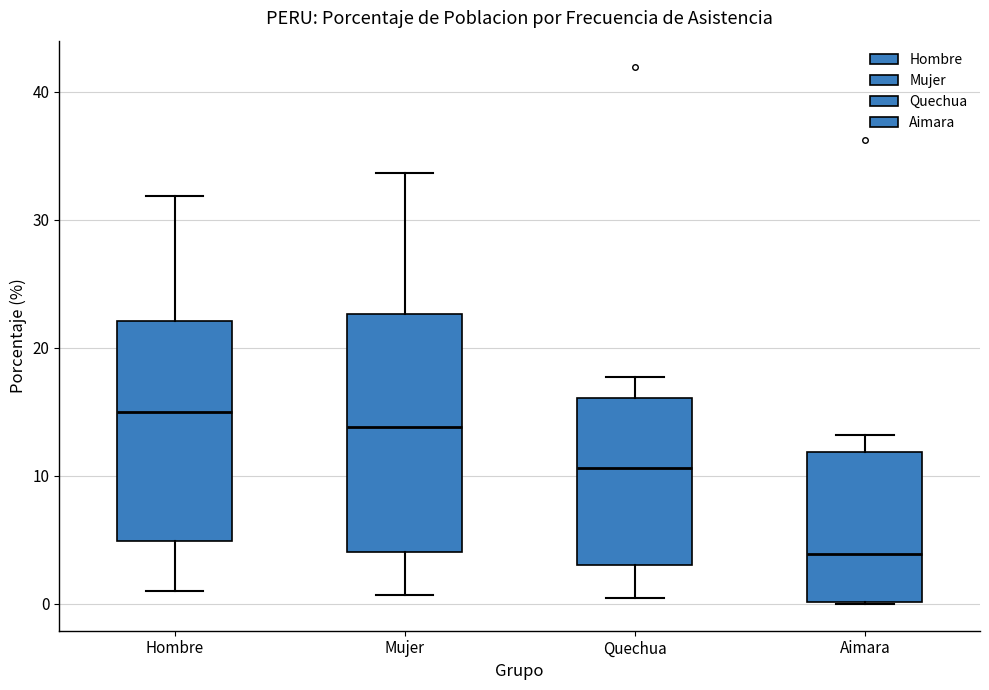

Which box has the lowest median line?

Aimara